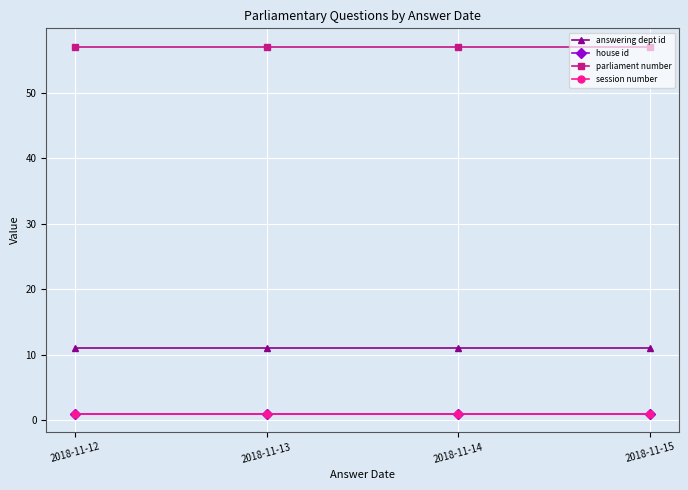

Which category has the lowest value in the parliament number series?

2018-11-12